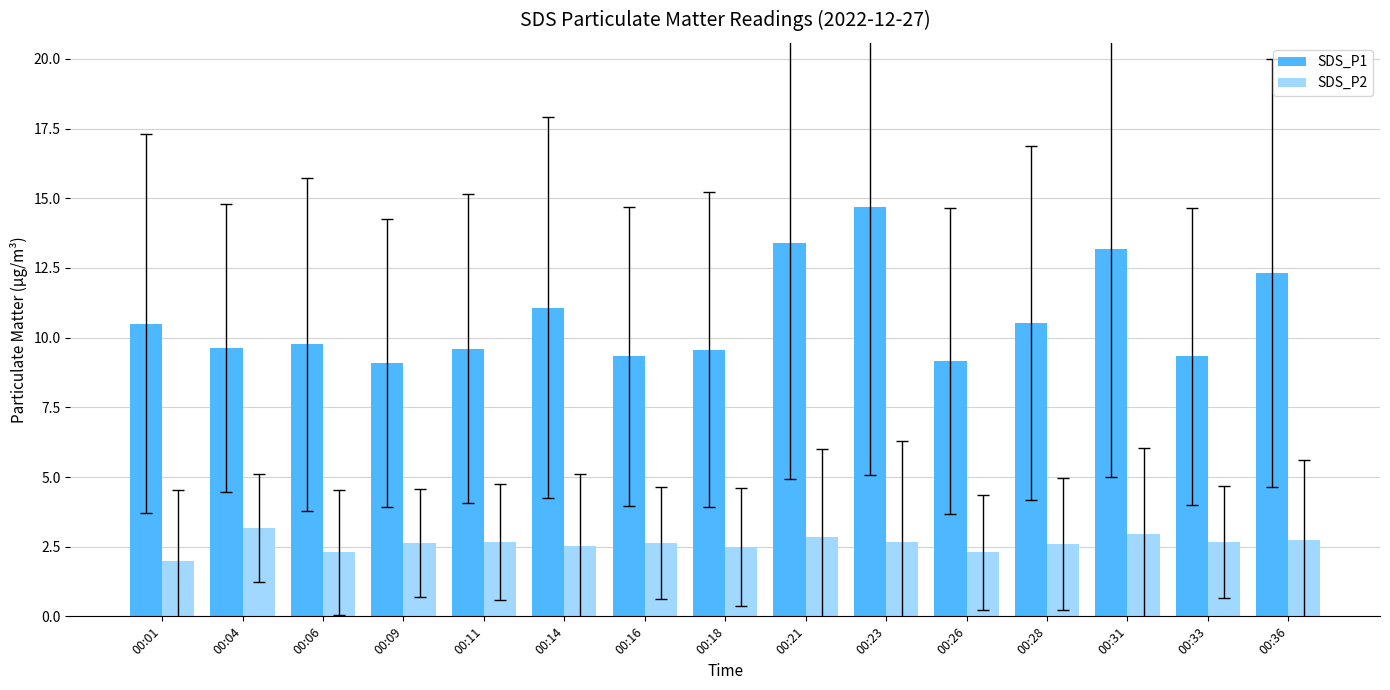

At which label is SDS_P2 closest to 2?

00:01